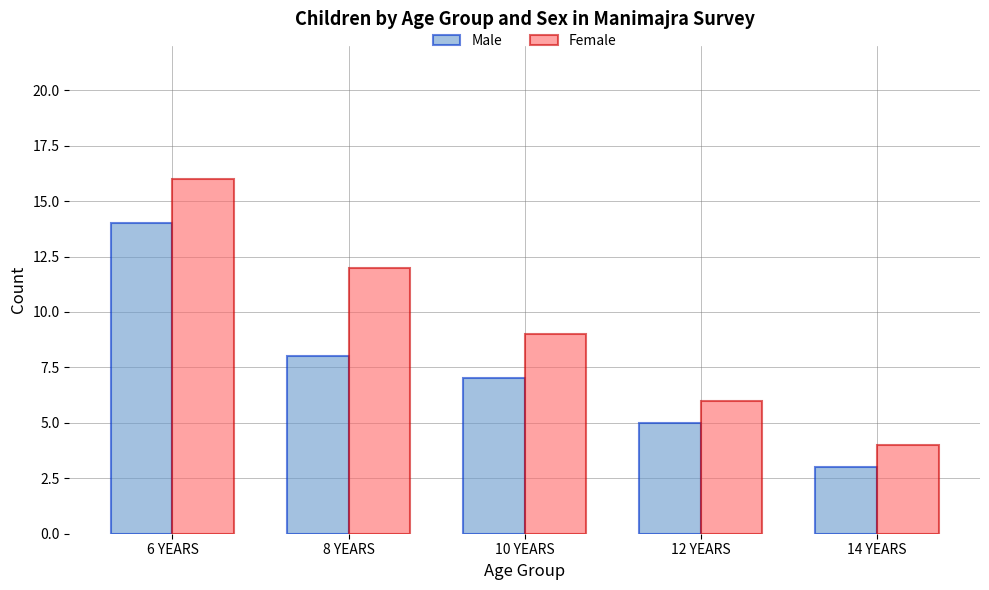

The value of Female at 12 YEARS is 6. True or false?

True